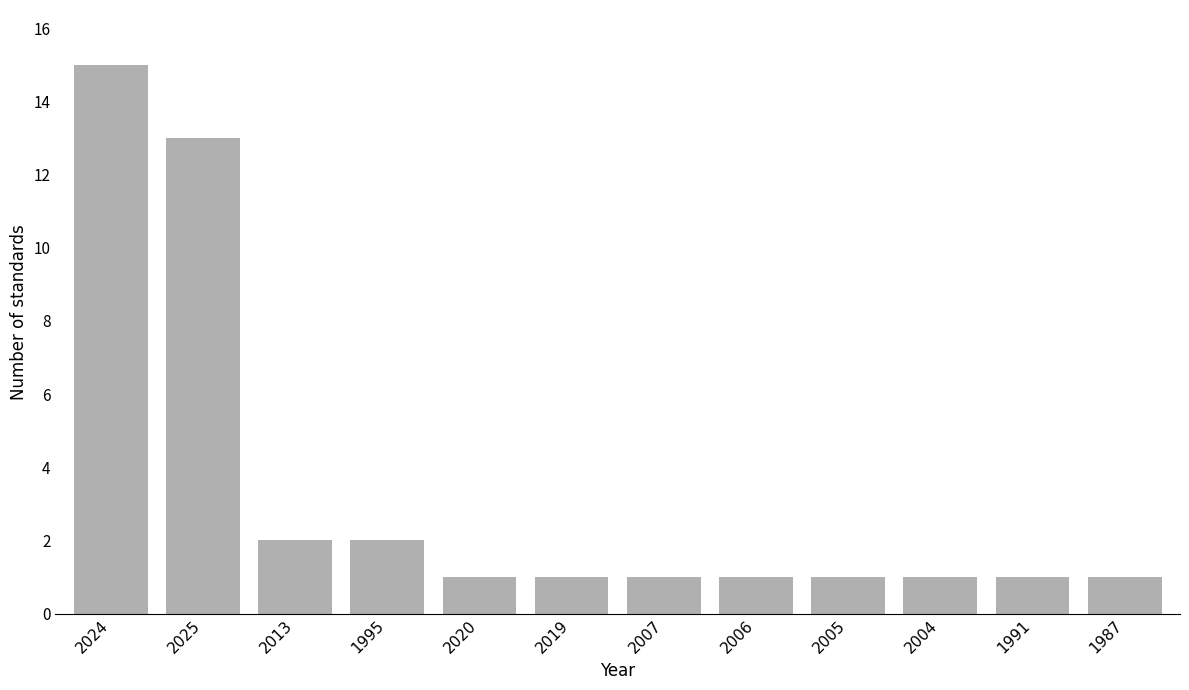

Is it true that the value at 2024 is 15?

True